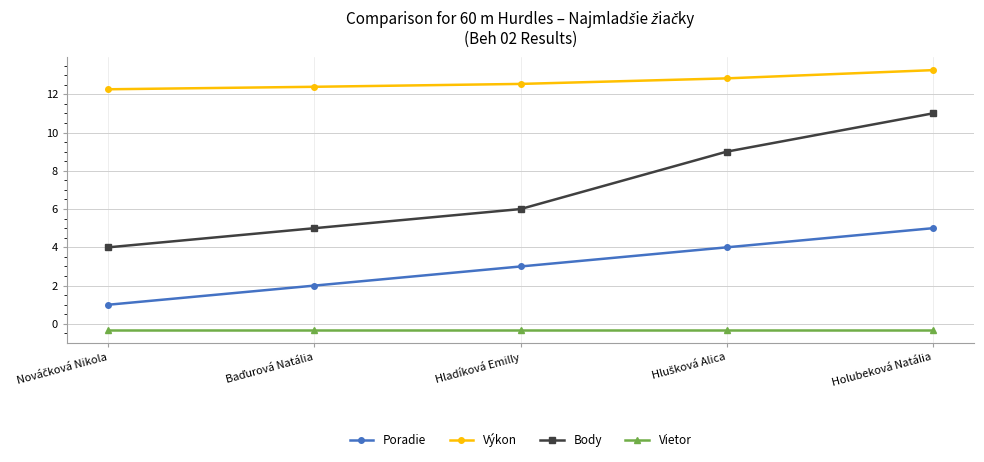

List the series in order of their peak value, highest first.

Výkon, Body, Poradie, Vietor